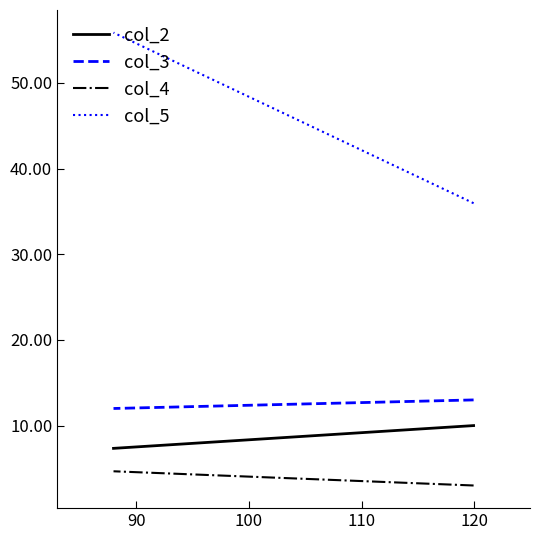

Does the chart display data point markers on the line(s)?

No